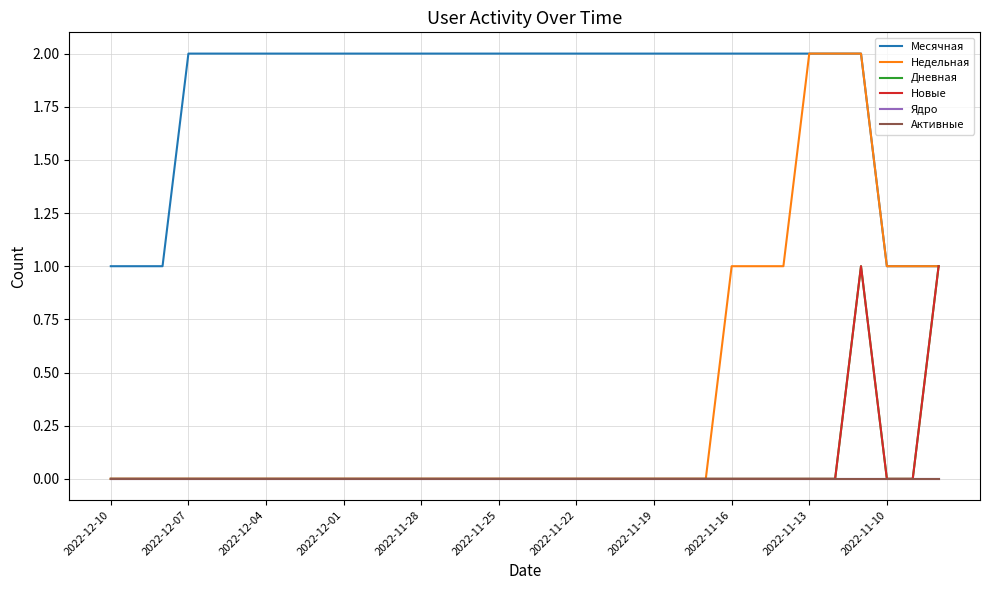

Reading left to right, what are all the values shown in this chart?

Месячная: 1	1	1	2	2	2	2	2	2	2	2	2	2	2	2	2	2	2	2	2	2	2	2	2	2	2	2	2	2	2	1	1	1
Недельная: 0	0	0	0	0	0	0	0	0	0	0	0	0	0	0	0	0	0	0	0	0	0	0	0	1	1	1	2	2	2	1	1	1
Дневная: 0	0	0	0	0	0	0	0	0	0	0	0	0	0	0	0	0	0	0	0	0	0	0	0	0	0	0	0	0	1	0	0	1
Новые: 0	0	0	0	0	0	0	0	0	0	0	0	0	0	0	0	0	0	0	0	0	0	0	0	0	0	0	0	0	1	0	0	1
Ядро: 0	0	0	0	0	0	0	0	0	0	0	0	0	0	0	0	0	0	0	0	0	0	0	0	0	0	0	0	0	0	0	0	0
Активные: 0	0	0	0	0	0	0	0	0	0	0	0	0	0	0	0	0	0	0	0	0	0	0	0	0	0	0	0	0	0	0	0	0